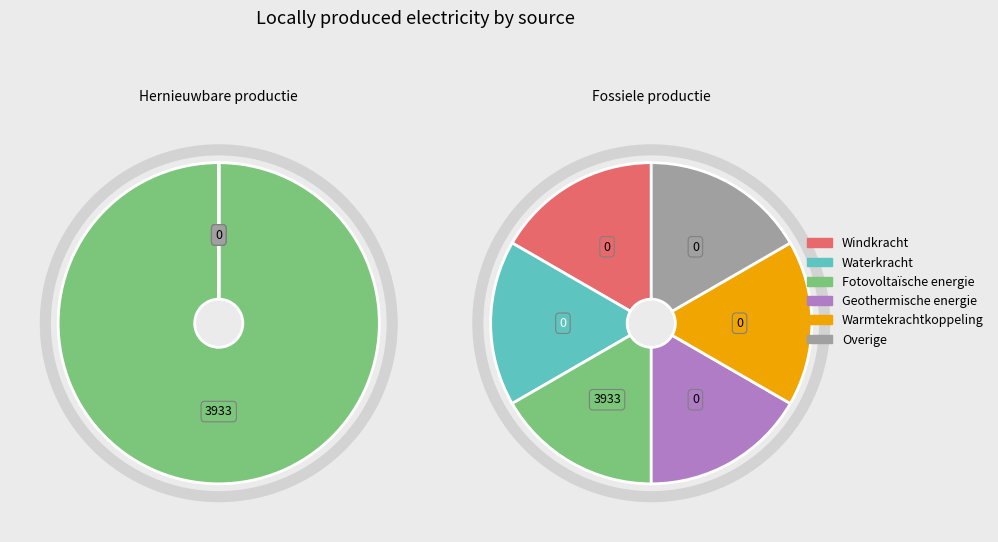

Which category has the biggest portion of the pie?

Fotovoltaïsche energie